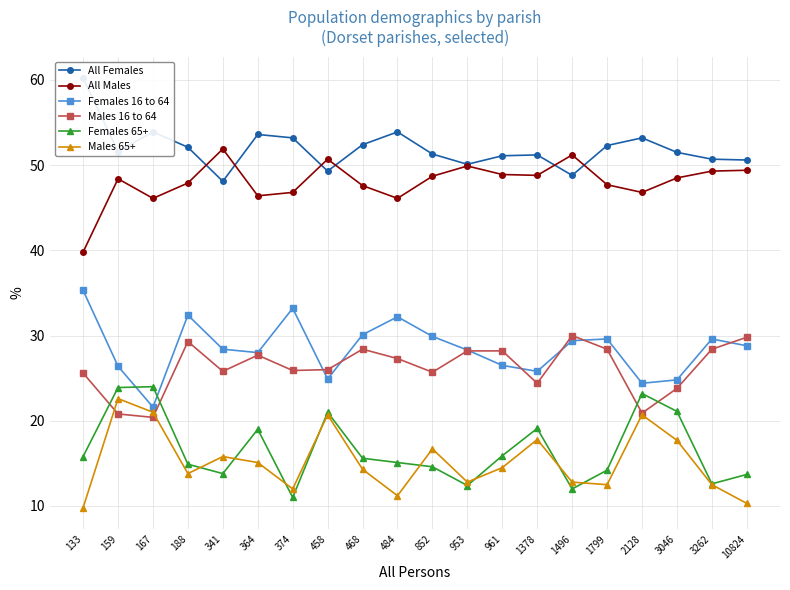

Does the chart have visible grid lines?

Yes